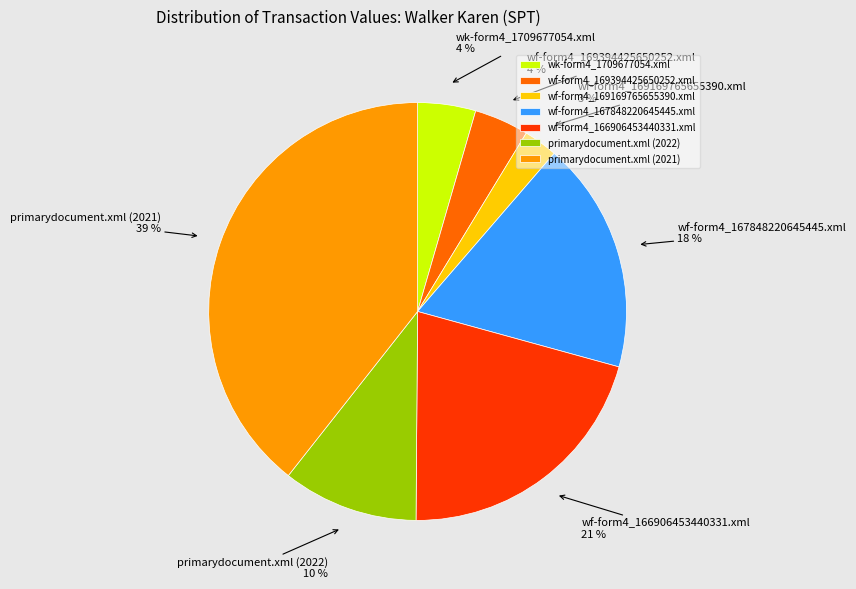

What is the smallest slice in the pie chart?

wf-form4_169169765655390.xml